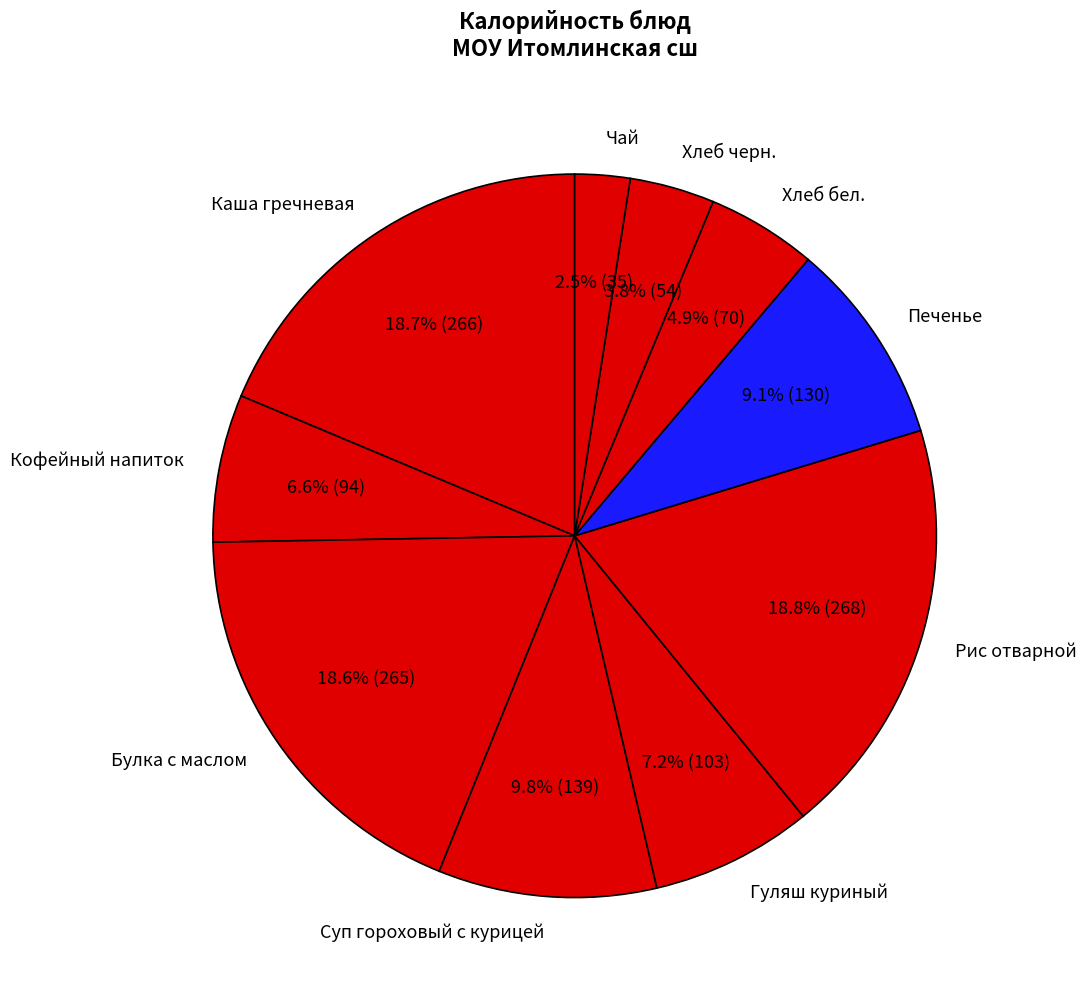

Approximately how many times larger is the value at Хлеб бел. compared to Кофейный напиток?

0.7